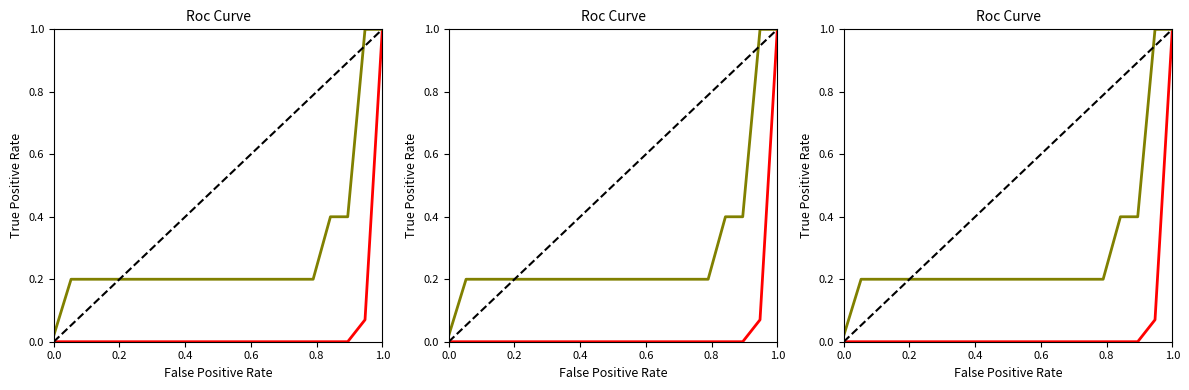

True or false: Fee and Amount intersect in this chart.

False